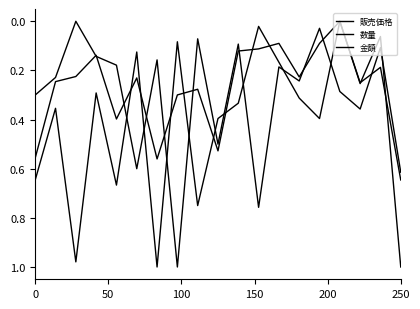

True or false: 数量 has more than 1 points higher than both neighbors.

True